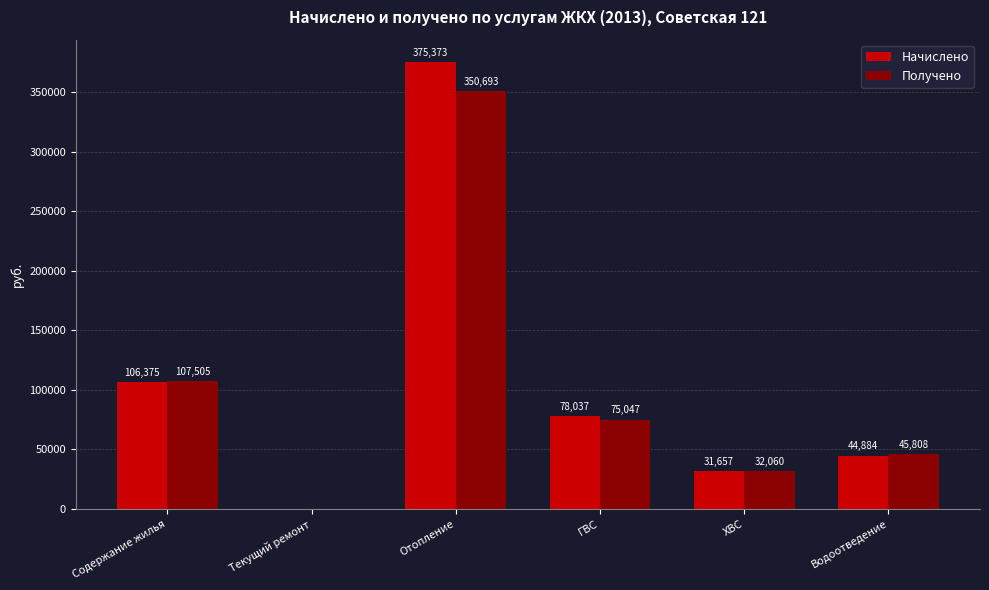

Are the bars horizontal?

No